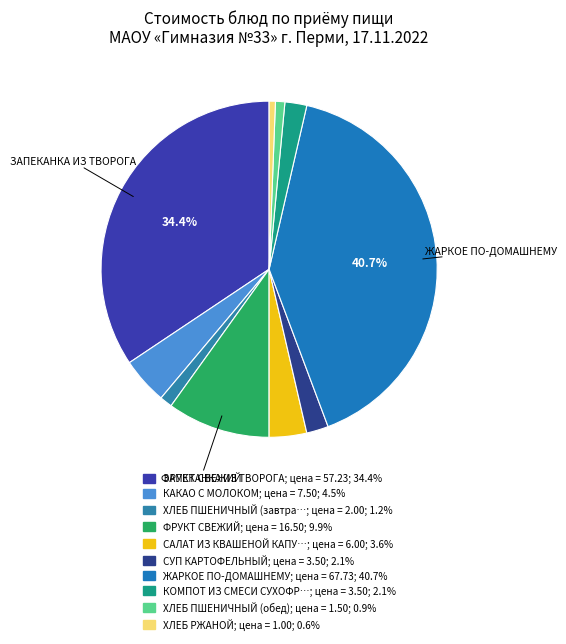

Which slice is the largest?

ЖАРКОЕ ПО-ДОМАШНЕМУ